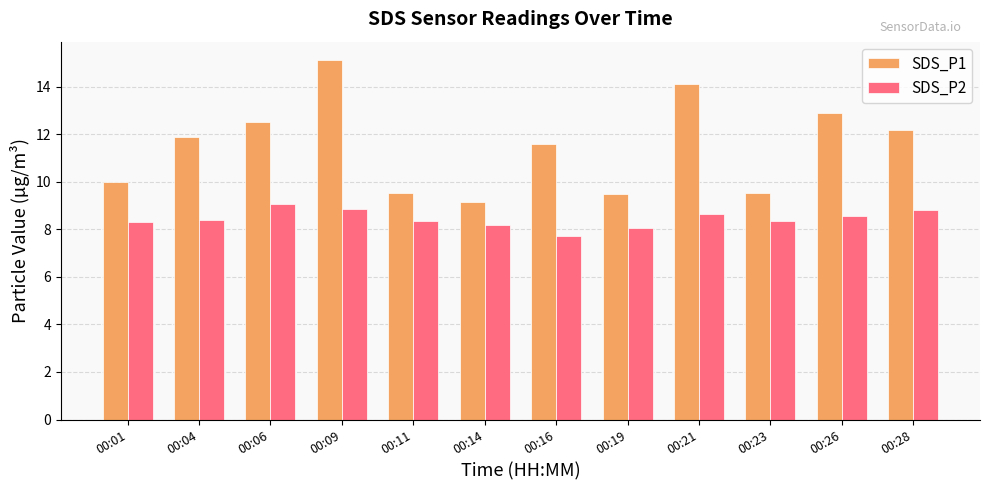

Does the chart contain stacked bars?

No